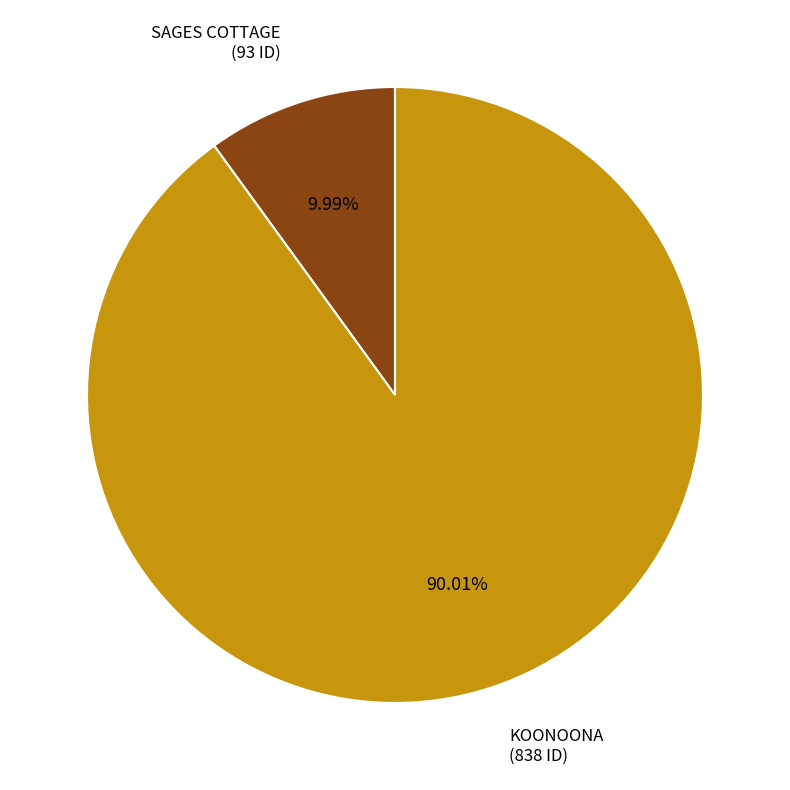

Rank the categories by value from highest to lowest.

KOONOONA, SAGES COTTAGE